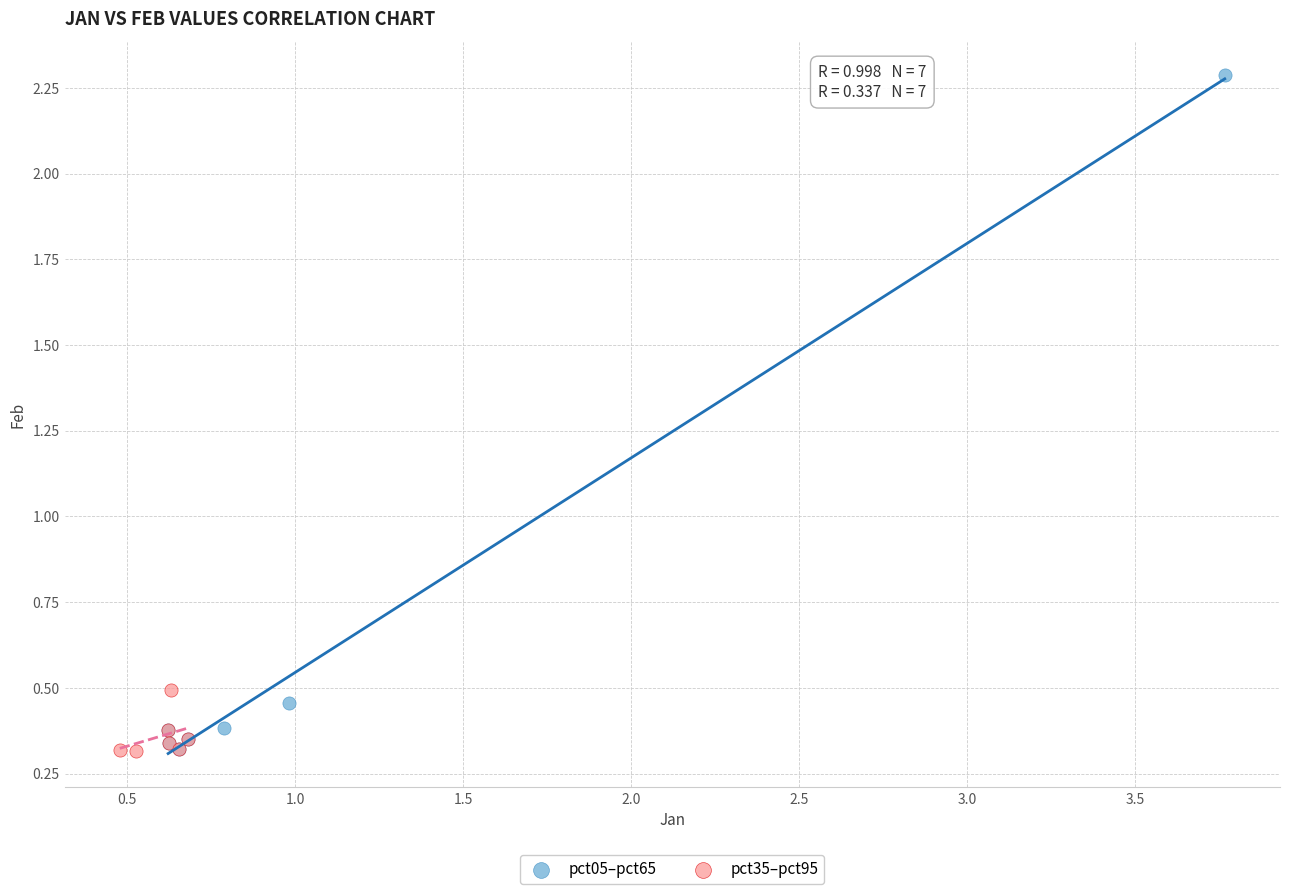

Which series contains the highest Y value?

pct05–pct65